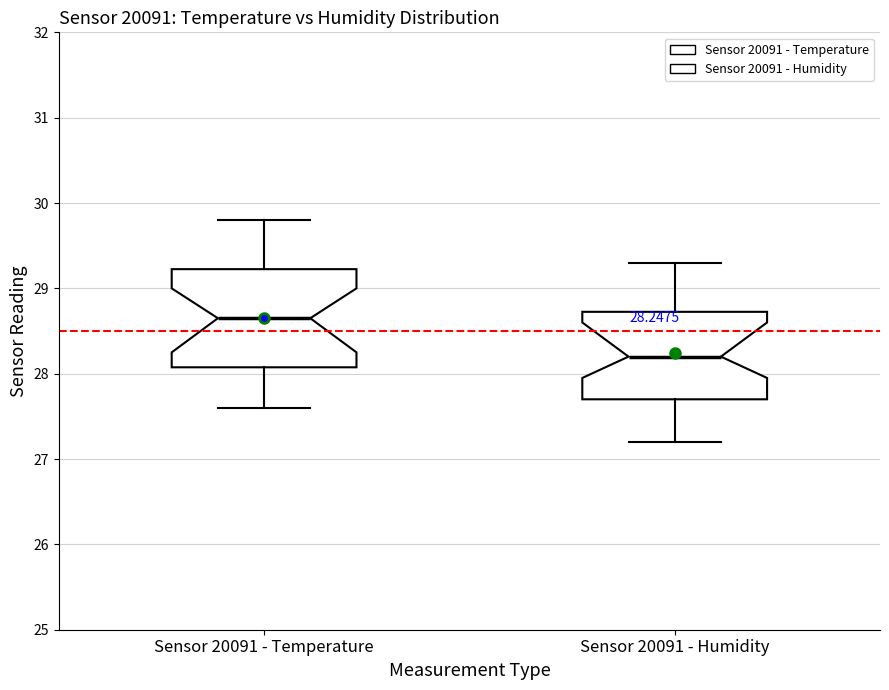

Which box is the tallest, from its lower edge to its upper edge?

Sensor 20091 - Temperature